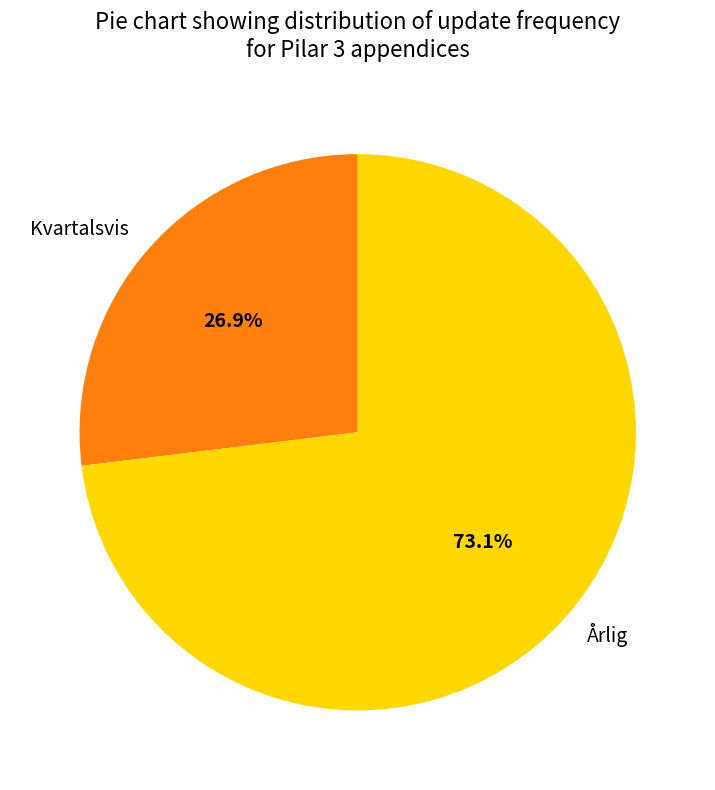

To the nearest percent, what is the combined percentage of Årlig and Kvartalsvis?

100%